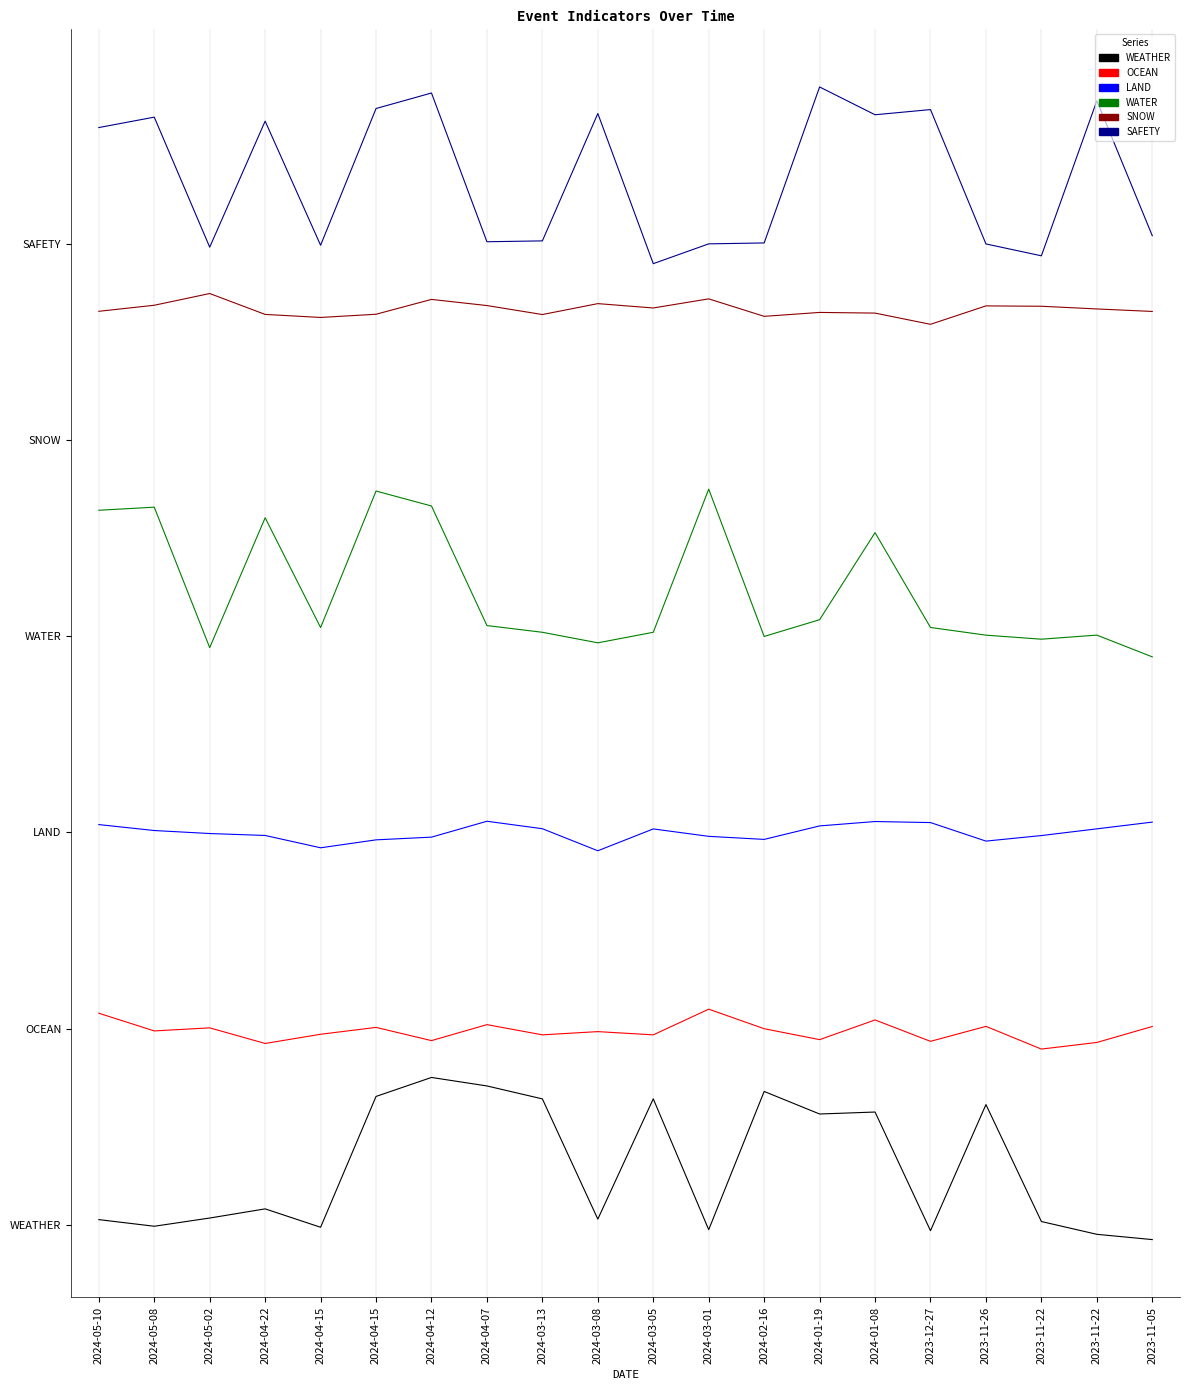

Reading right to left, extract all data points from this chart.

WEATHER: -0.1	-0.1	0.0	0.9	-0.0	0.9	0.8	1.0	-0.0	1.0	0.0	1.0	1.1	1.1	1.0	-0.0	0.1	0.1	-0.0	0.0
OCEAN: 1.5	1.4	1.3	1.5	1.4	1.6	1.4	1.5	1.6	1.5	1.5	1.5	1.5	1.4	1.5	1.5	1.4	1.5	1.5	1.6
LAND: 3.1	3.0	3.0	2.9	3.1	3.1	3.0	2.9	3.0	3.0	2.9	3.0	3.1	3.0	2.9	2.9	3.0	3.0	3.0	3.1
WATER: 4.3	4.5	4.5	4.5	4.6	5.3	4.6	4.5	5.6	4.5	4.4	4.5	4.6	5.5	5.6	4.6	5.4	4.4	5.5	5.5
SNOW: 7.0	7.0	7.0	7.0	6.9	7.0	7.0	6.9	7.1	7.0	7.0	7.0	7.0	7.1	7.0	6.9	7.0	7.1	7.0	7.0
SAFETY: 7.6	8.6	7.4	7.5	8.5	8.5	8.7	7.5	7.5	7.3	8.5	7.5	7.5	8.7	8.5	7.5	8.4	7.5	8.5	8.4